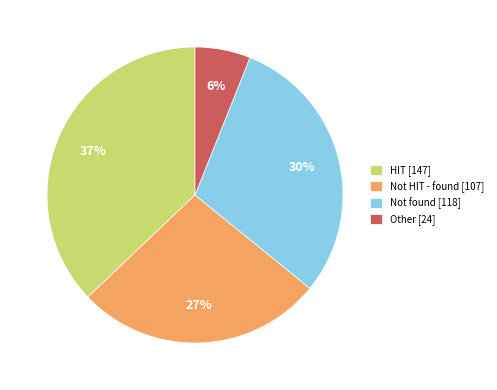

How many slices are in this pie chart?

4